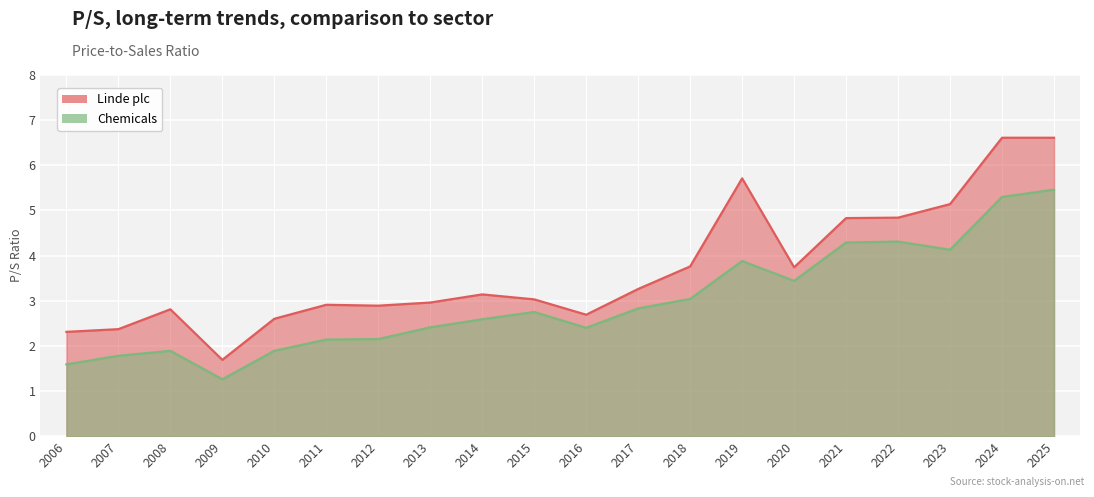

The Chemicals series shows 6.7 at 2023. True or false?

False